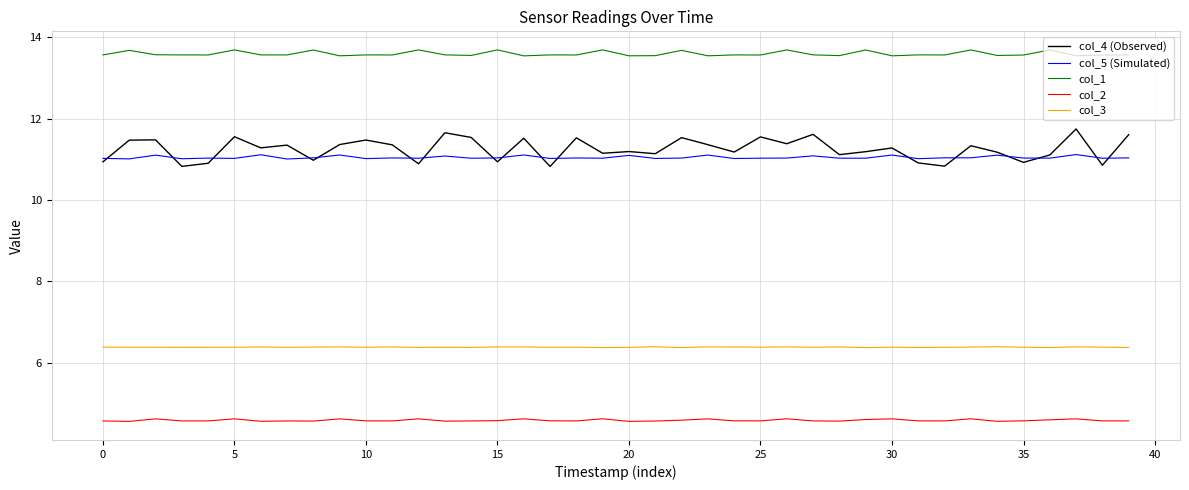

Is this an area chart (filled region under the line)?

No